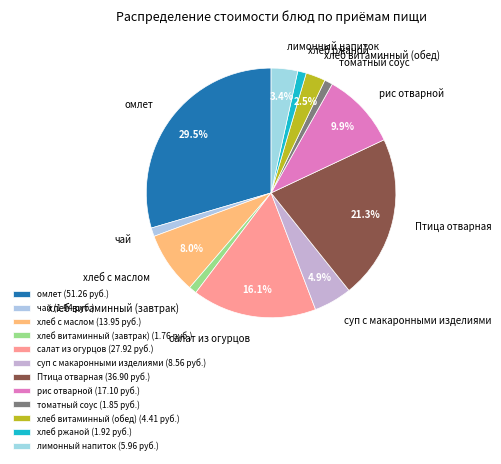

To the nearest percent, what percentage of the pie is чай?

1%